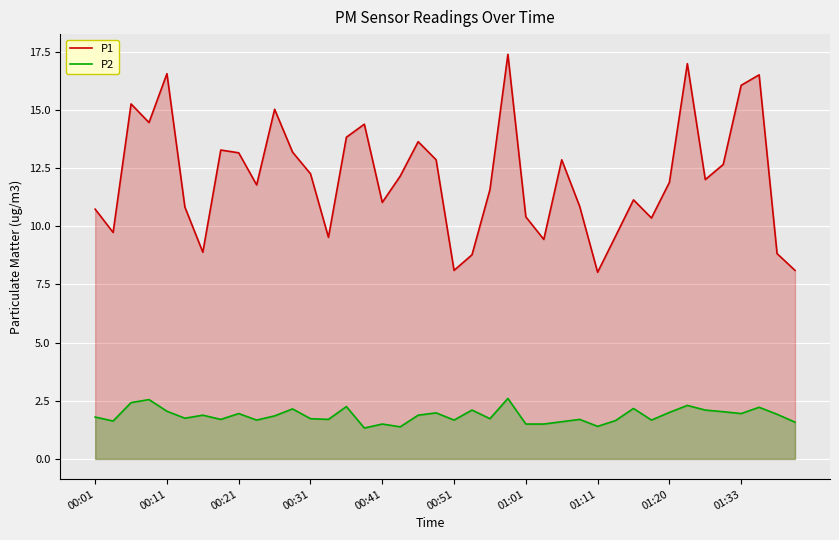

Which series has the widest spread of values?

P1